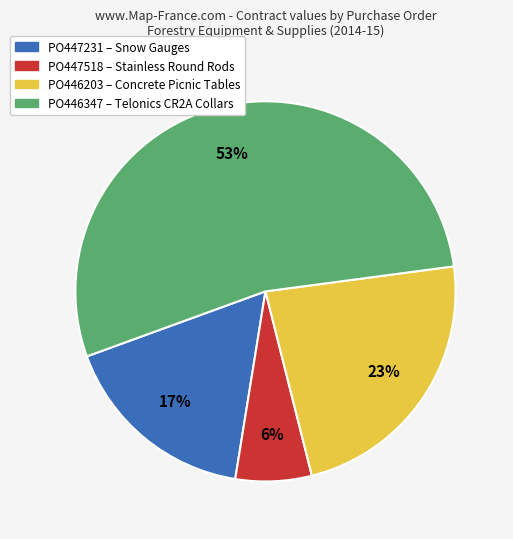

Approximately how many times larger is the value at PO446347 compared to PO446203?

2.3